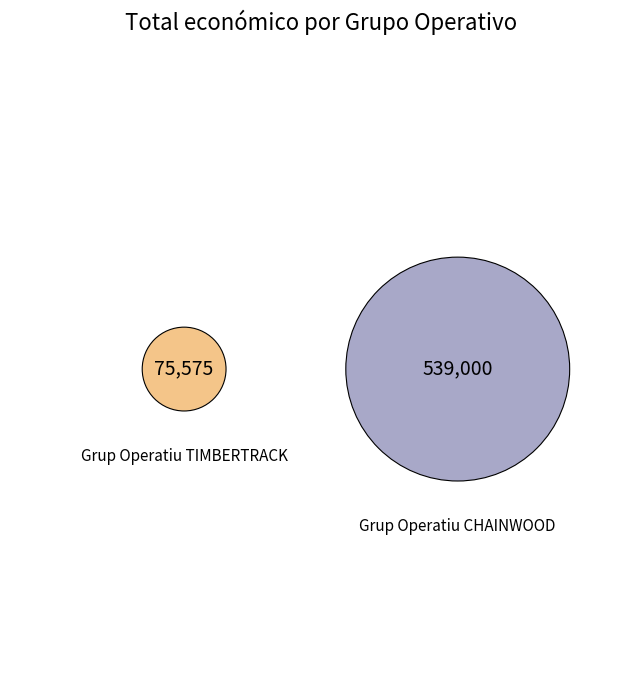

Is there a majority slice in this chart?

Yes